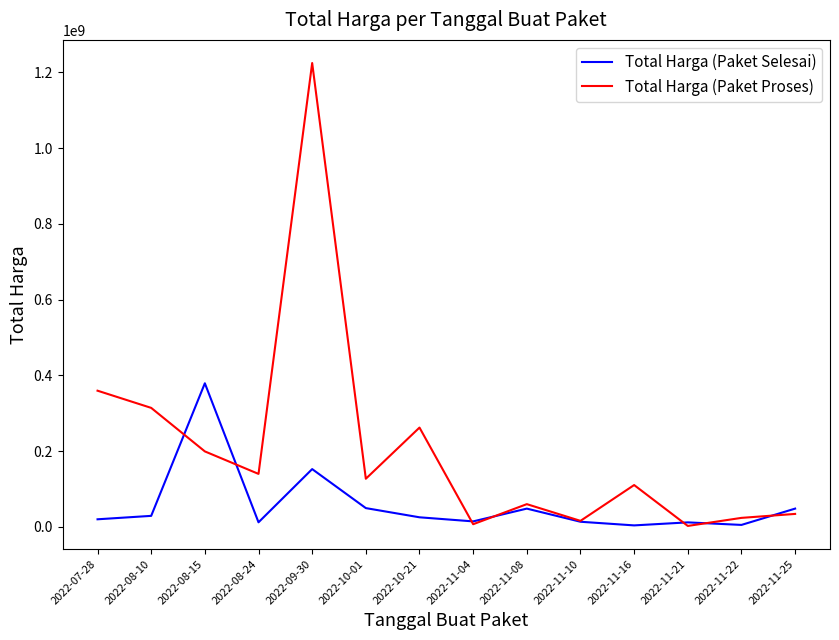

What are all the series names shown in the legend?

Total Harga (Paket Selesai), Total Harga (Paket Proses)